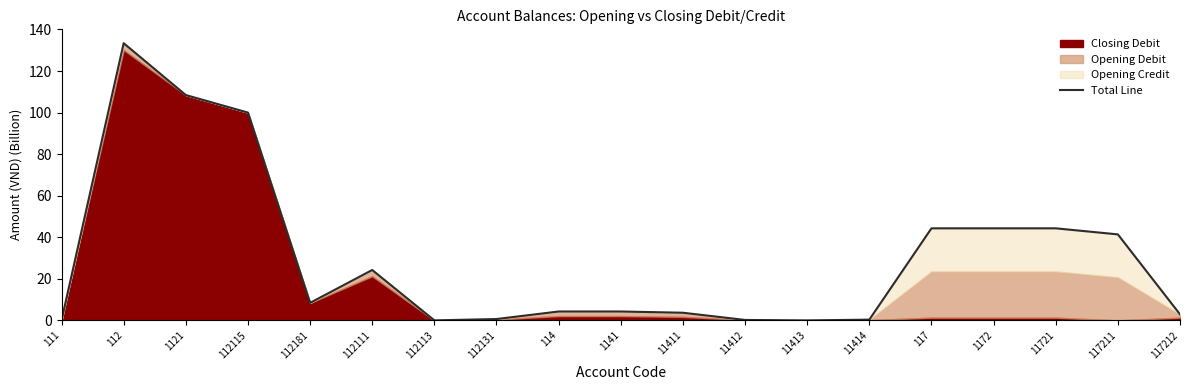

How many data points are less than 4?

8